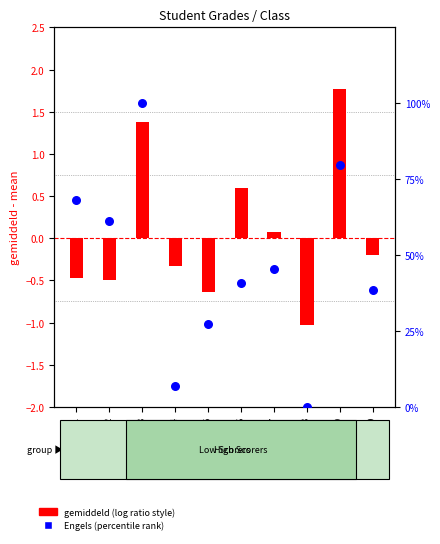

What is the total value across all series at Leerling 6?

41.5